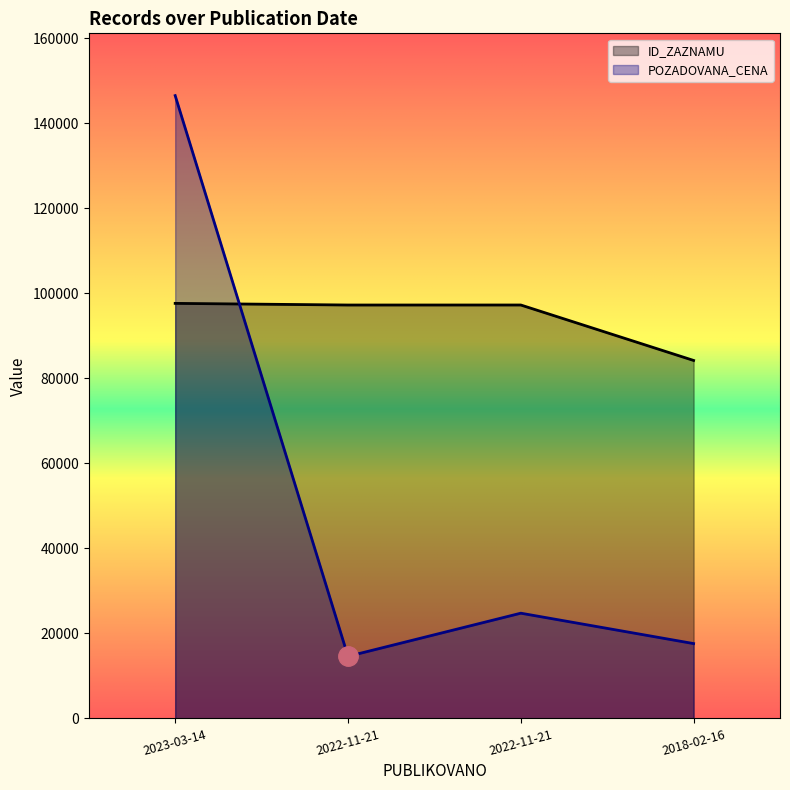

True or false: ID_ZAZNAMU has more than 2 points higher than both neighbors.

False